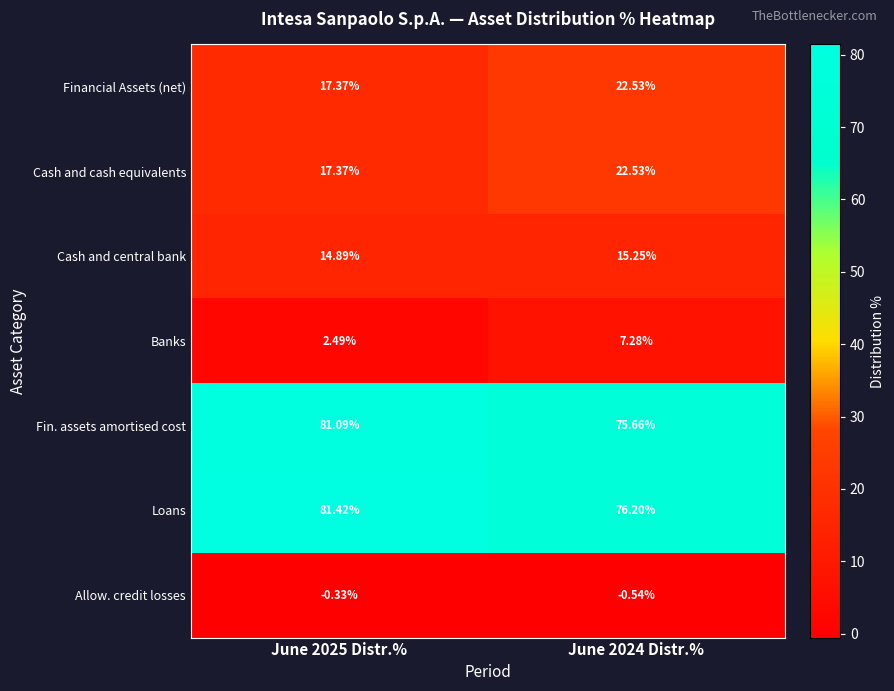

Which series has the largest range (max minus min)?

Fin. assets amortised cost